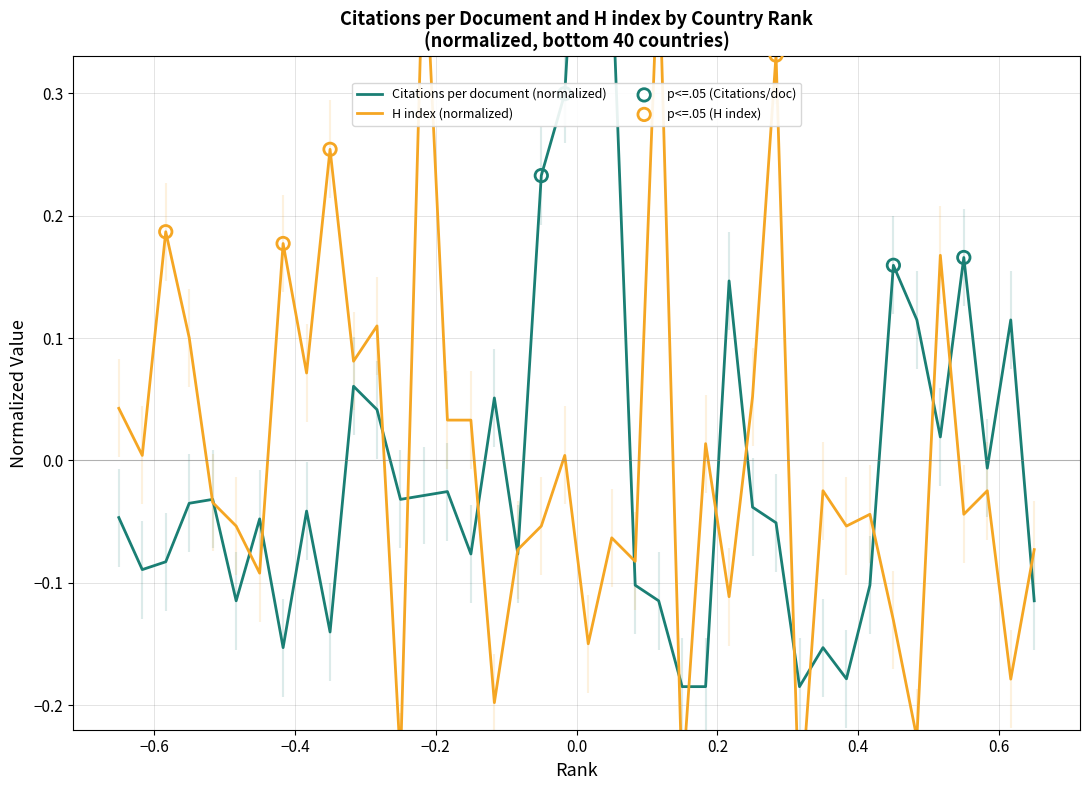

What are all the series names shown in the legend?

Citations per document, H index